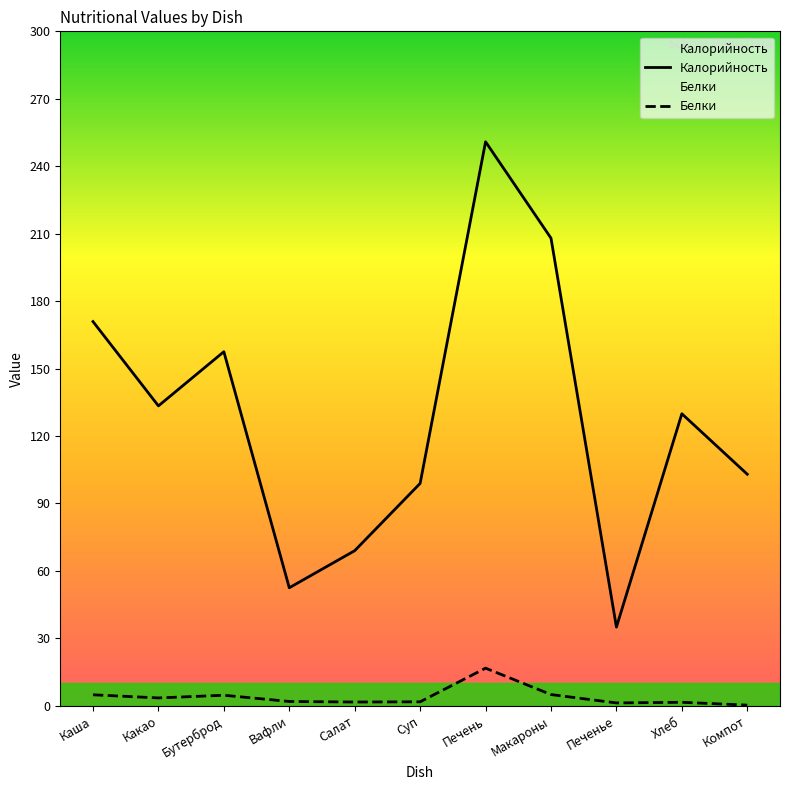

Is it true that Калорийность equals 129.9 at Хлеб?

True